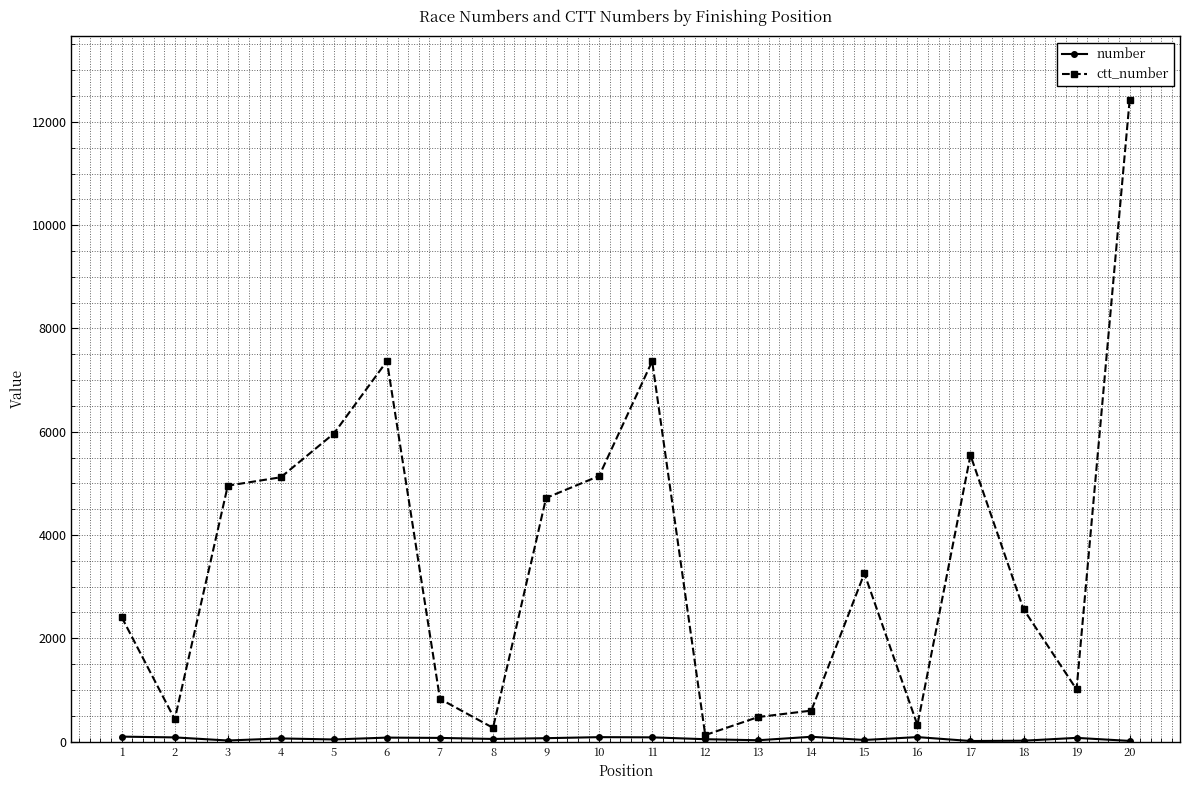

At which category is the sum across all series the highest?

20